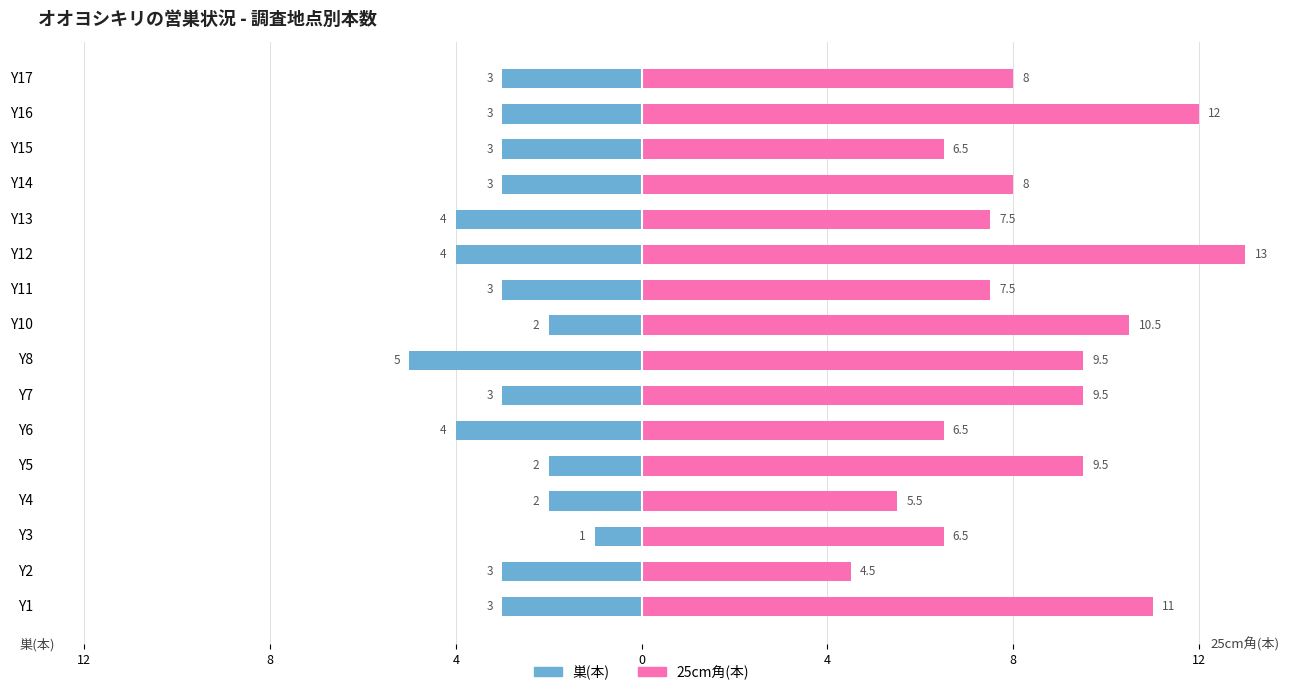

How many bars are there in each group?

2